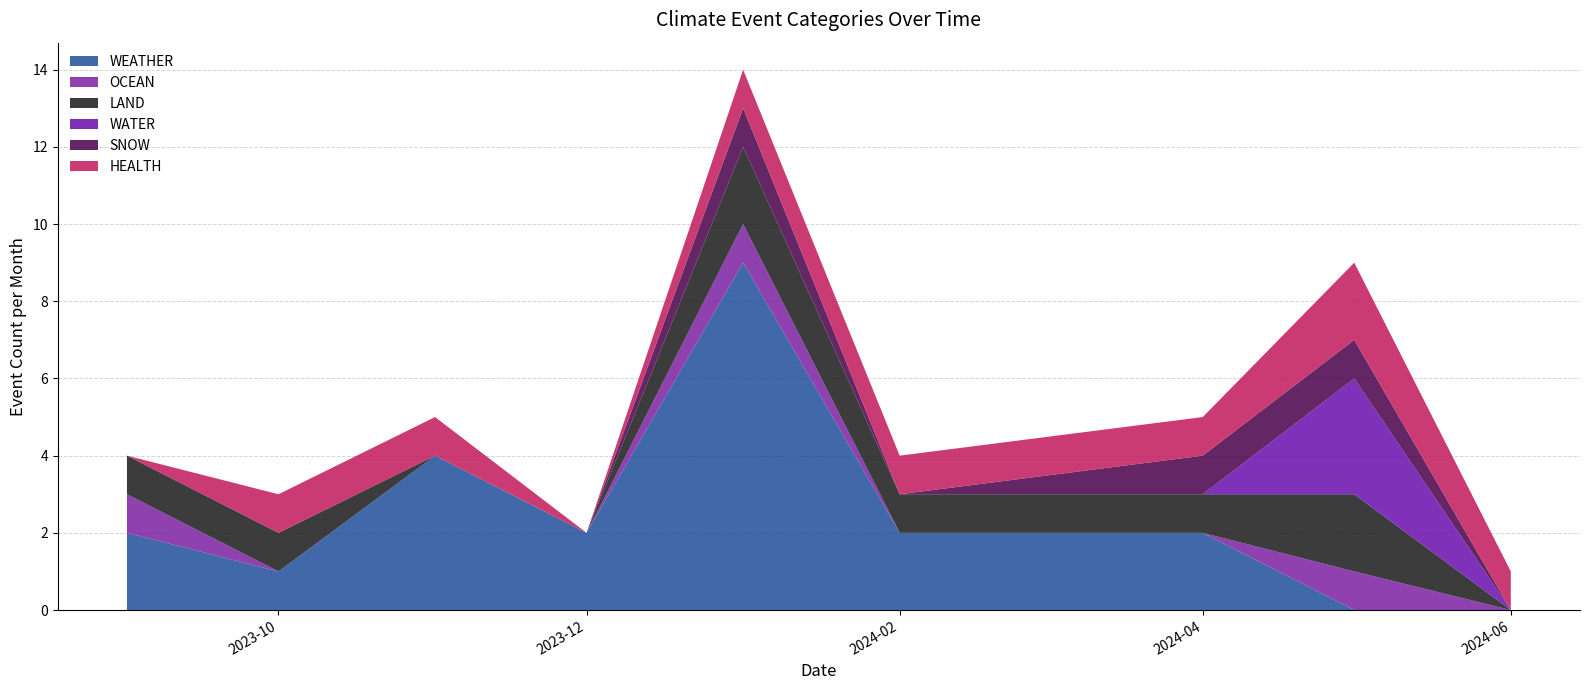

The value of WEATHER at 2023-10 is 1. True or false?

True